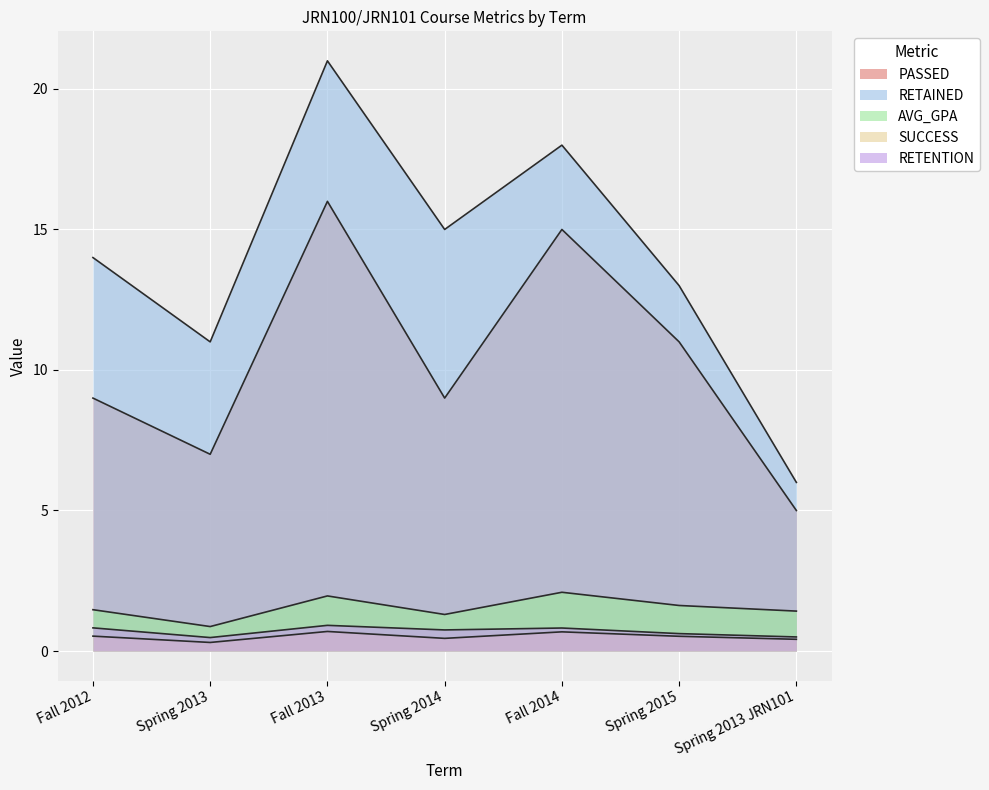

At Fall 2012, list the series in order from smallest to largest.

SUCCESS, RETENTION, AVG_GPA, PASSED, RETAINED